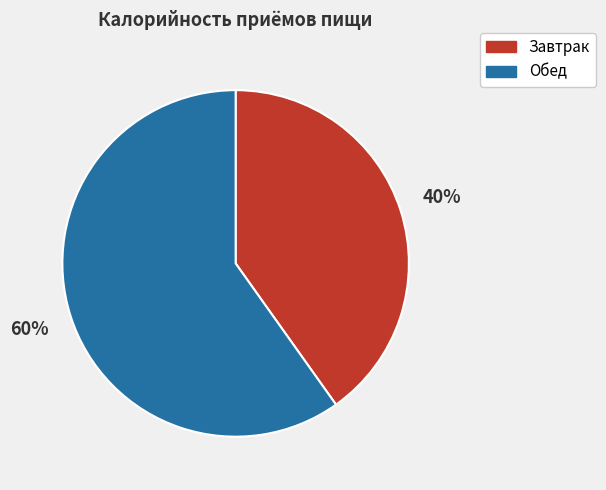

To the nearest percent, what is the average slice percentage?

50%